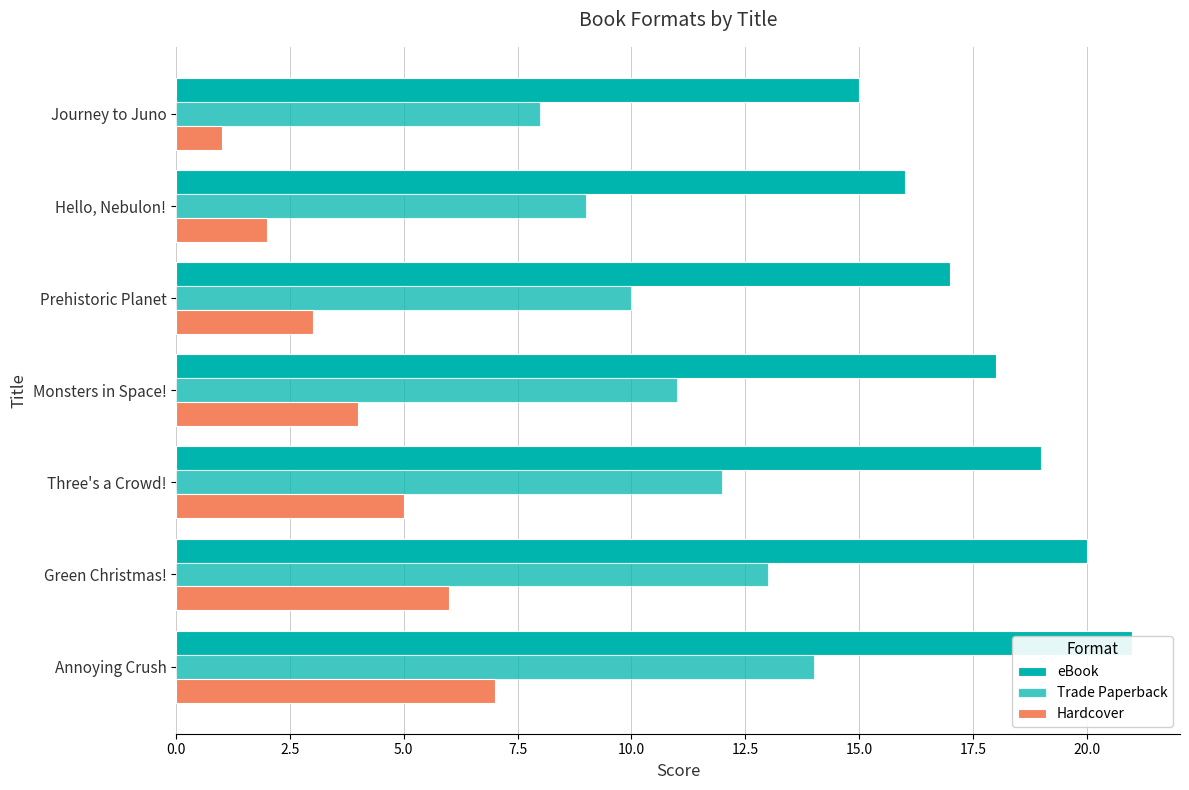

Does the chart contain any negative values?

No